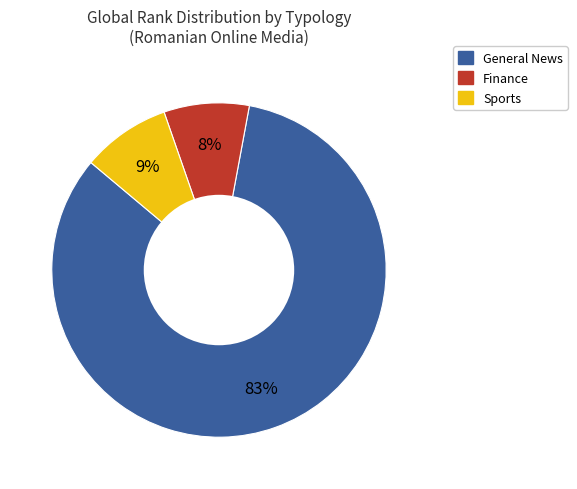

To the nearest percent, what is the difference between the largest and smallest slice percentages?

75%